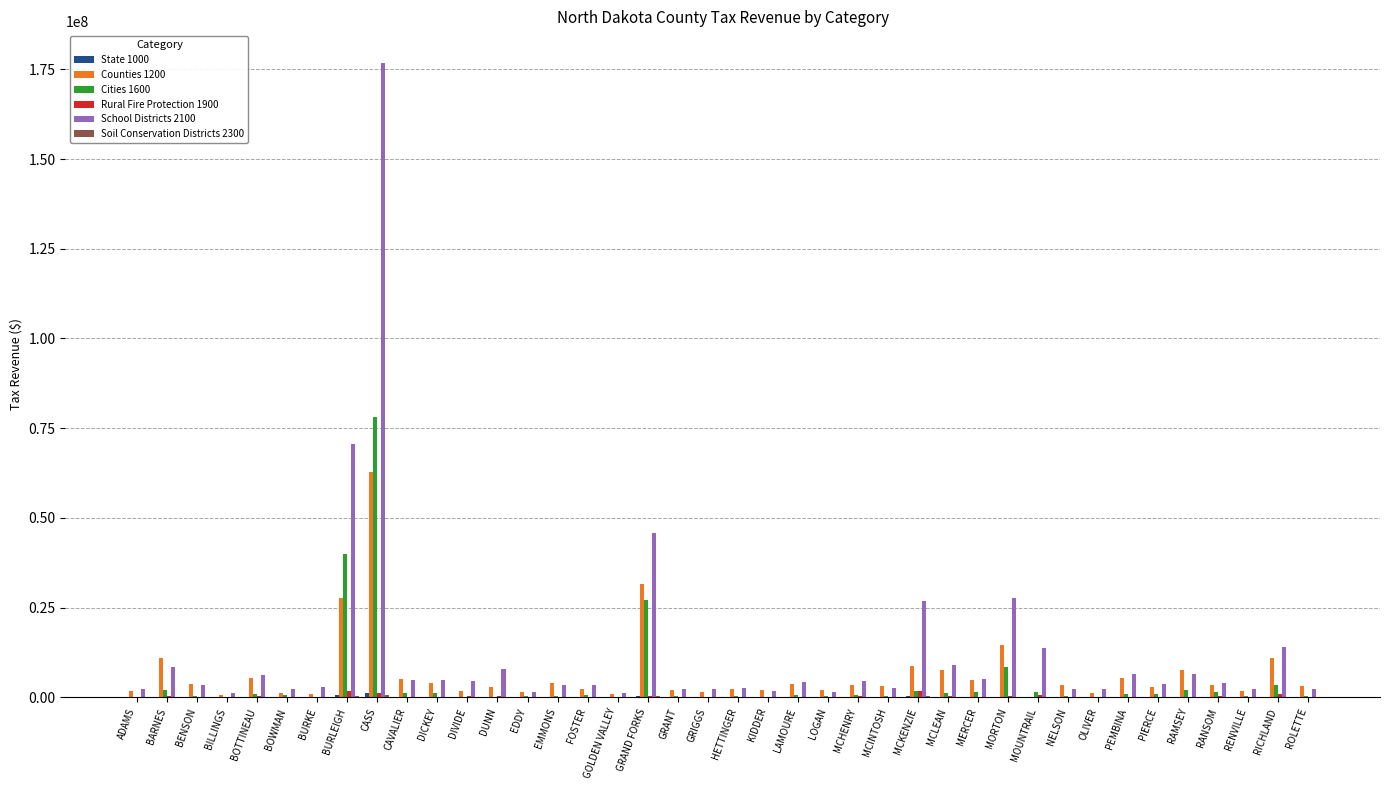

Count the number of data series in this chart.

6